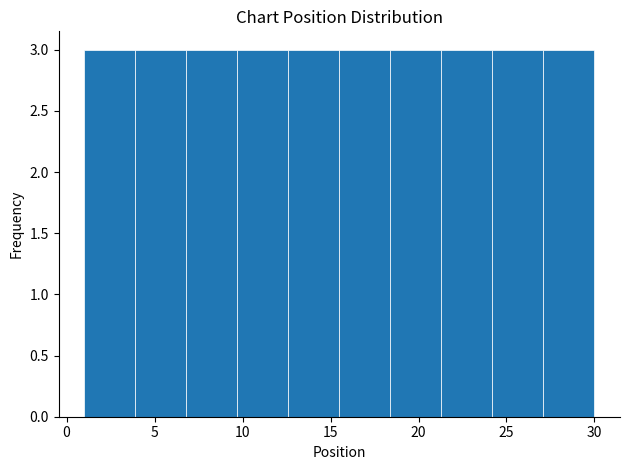

Reading left to right, transcribe this chart: for each bar, give the range it covers on the x-axis and its height. Neither the bar edges nor the heights are printed on the chart, so give them approximately, as read against the axes.

1.0 to 3.9: 3
3.9 to 6.8: 3
6.8 to 9.7: 3
9.7 to 12.6: 3
12.6 to 15.5: 3
15.5 to 18.4: 3
18.4 to 21.3: 3
21.3 to 24.2: 3
24.2 to 27.1: 3
27.1 to 30.0: 3